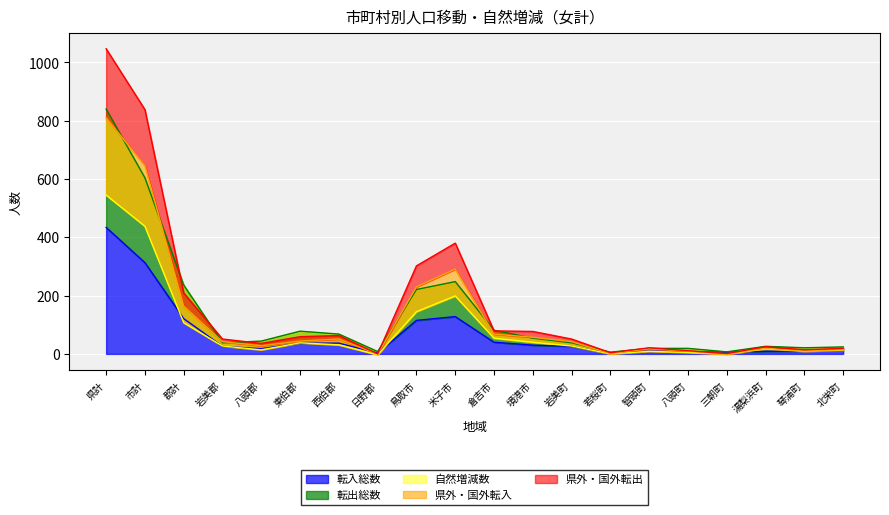

True or false: 県外・国外転出 has more than 1 points higher than both neighbors.

True